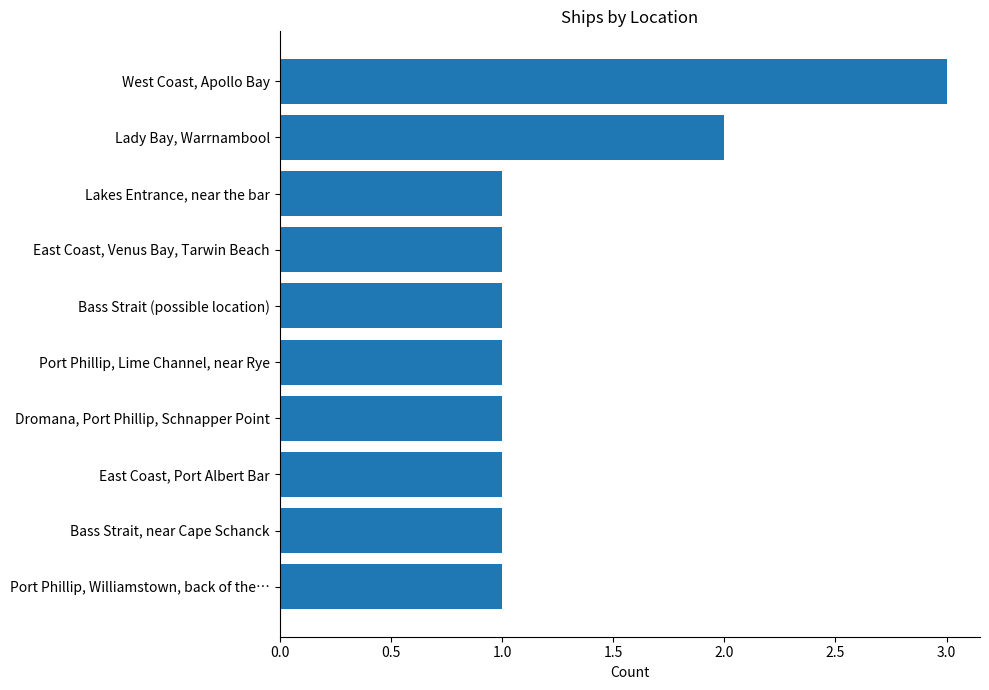

The chart shows a value of 1 at East Coast, Venus Bay, Tarwin Beach. True or false?

True